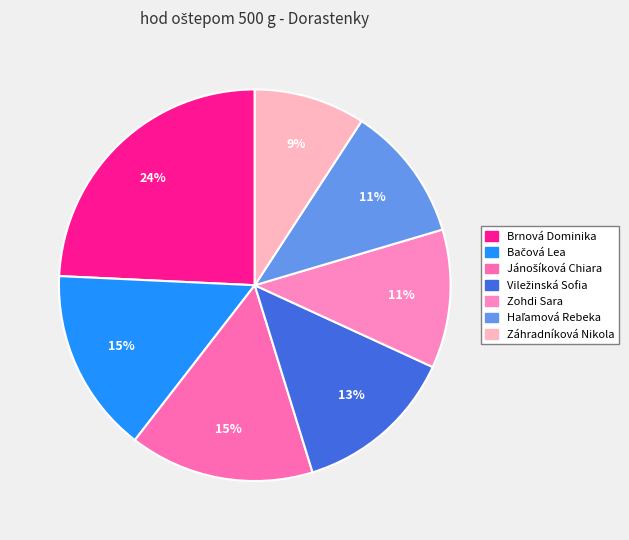

Approximately how many times larger is the value at Brnová Dominika compared to Bačová Lea?

1.6